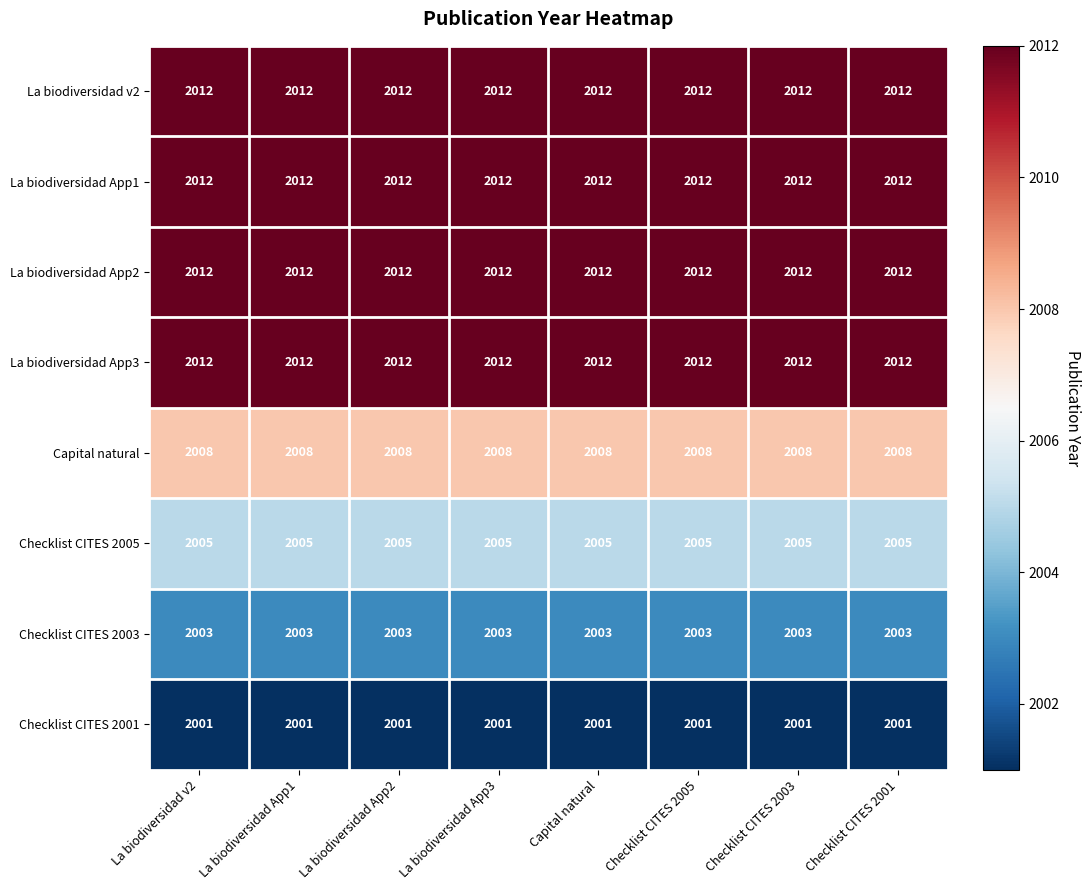

What is the spread (max minus min) of values at Checklist CITES 2003?

11